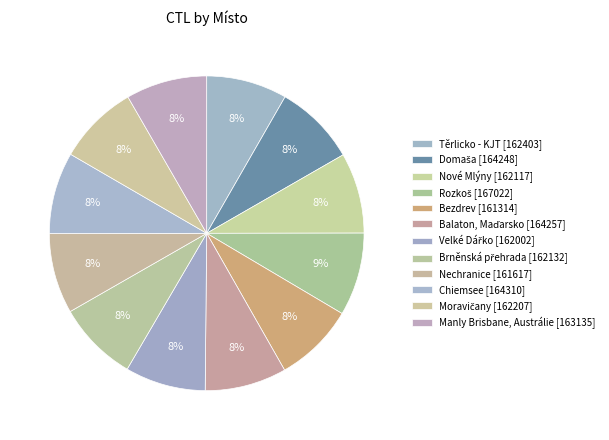

Is it true that Velké Dářko is 22% of the pie?

False